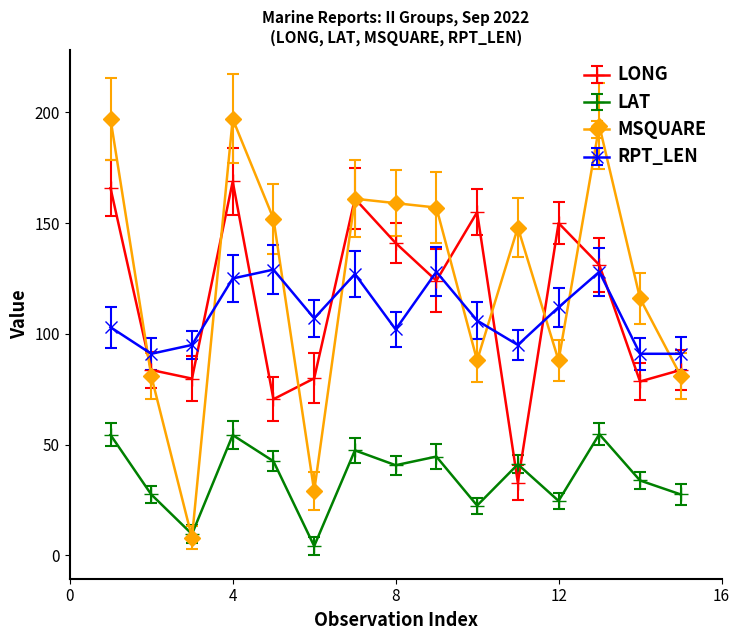

What is the minimum value for RPT_LEN?

91.0